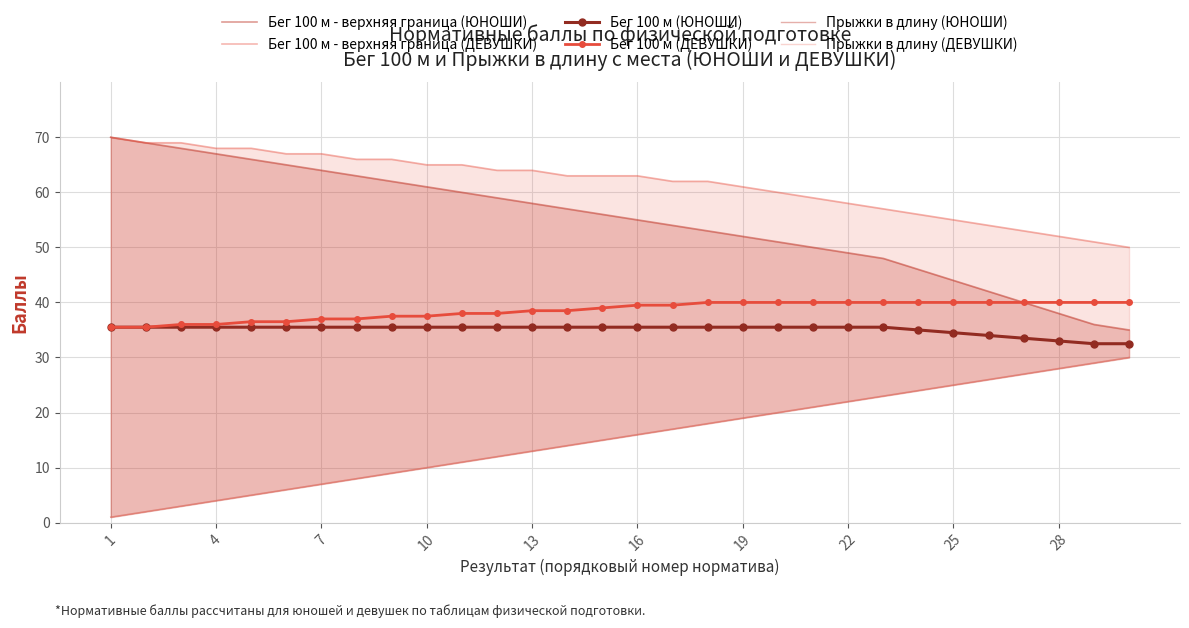

What is the maximum value for Бег 100 м (ЮНОШИ)?

35.5